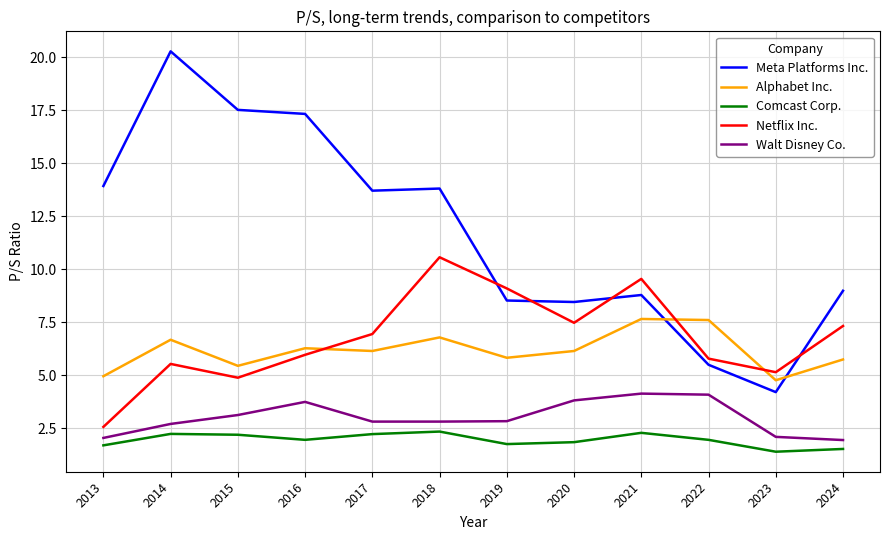

How many lines are shown in the chart?

5